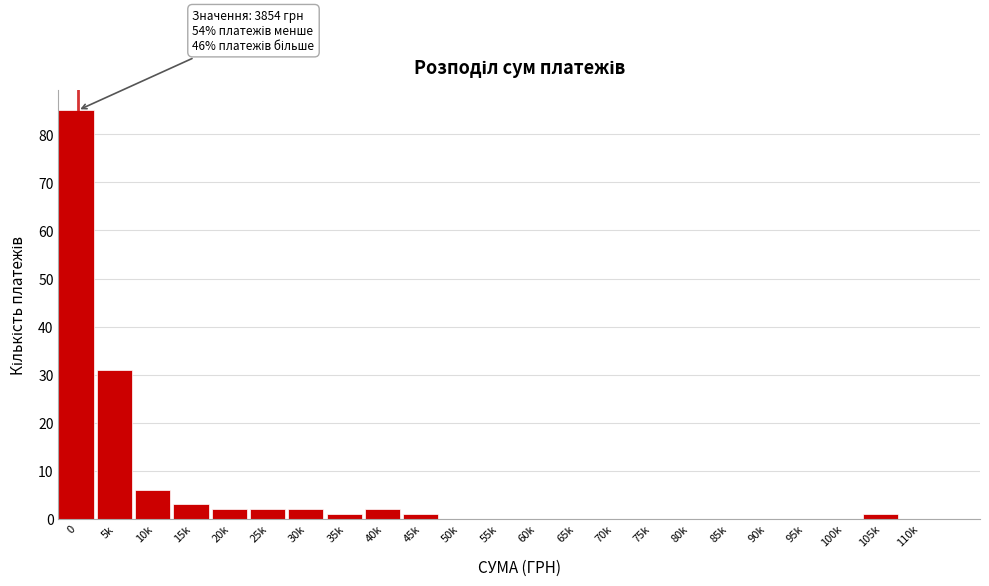

Reading right to left, list all the values displayed in this chart.

110k=0	105k=1	100k=0	95k=0	90k=0	85k=0	80k=0	75k=0	70k=0	65k=0	60k=0	55k=0	50k=0	45k=1	40k=2	35k=1	30k=2	25k=2	20k=2	15k=3	10k=6	5k=31	0=85